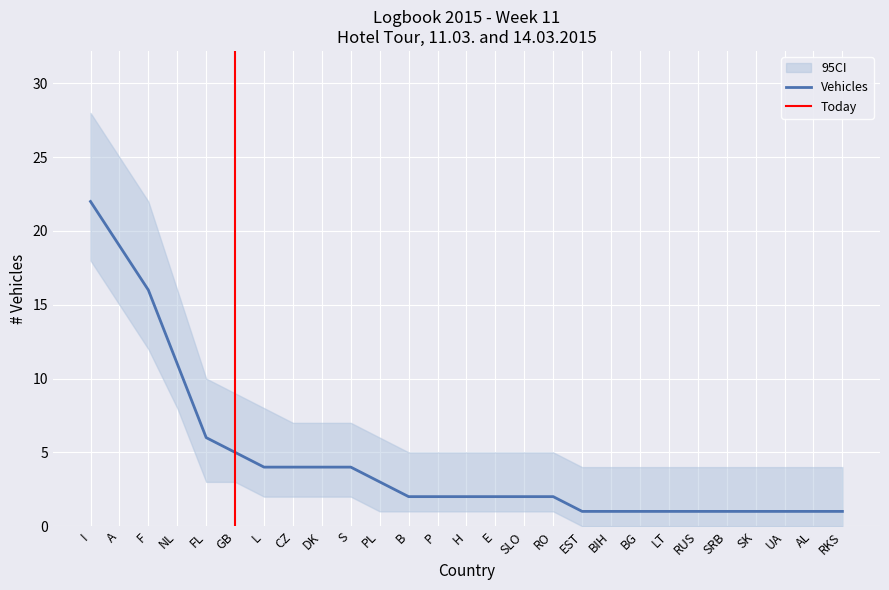

How many data points in CI_upper are above 5?

11